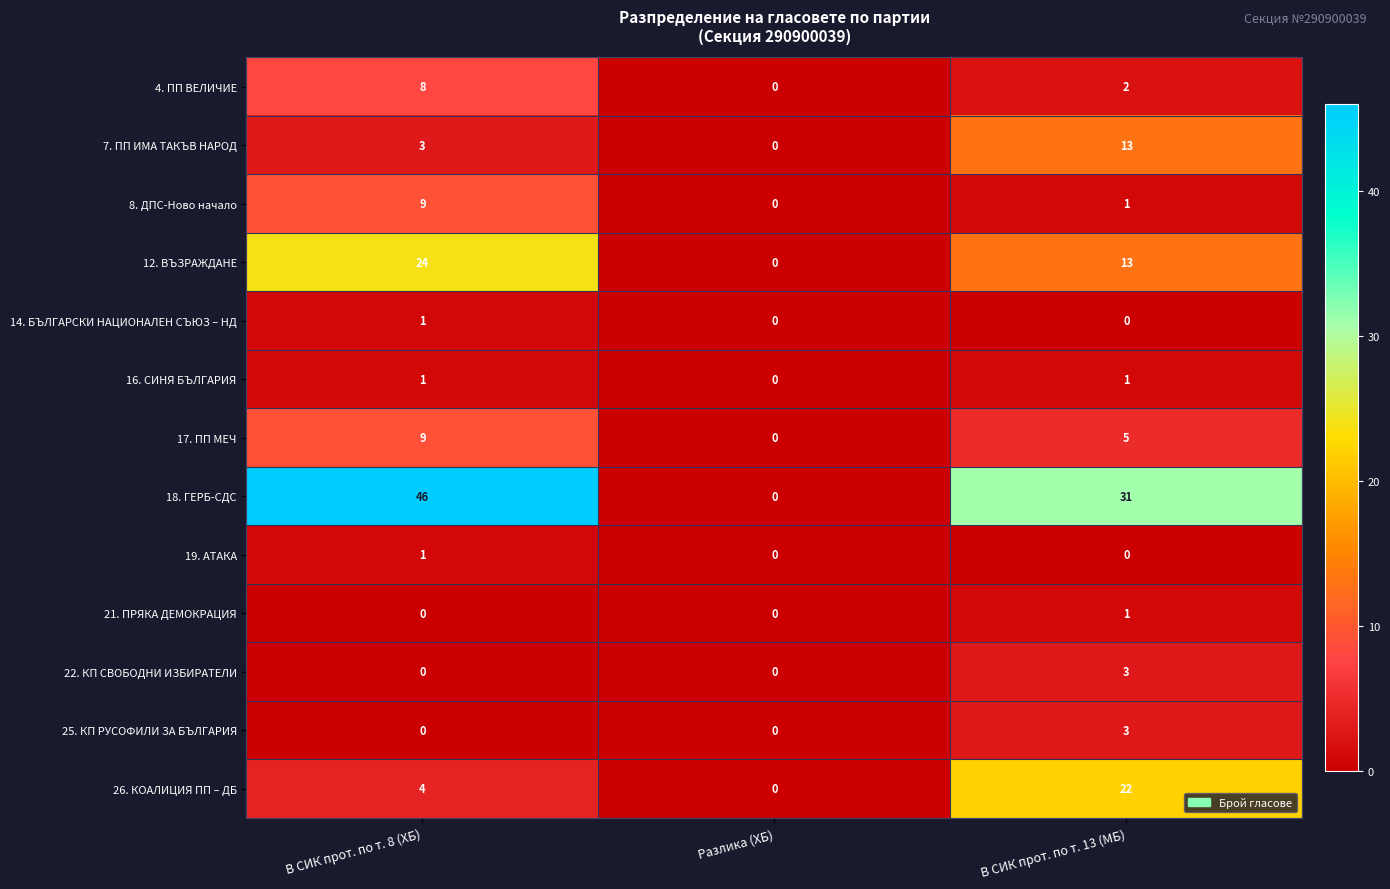

What is the sum of all 22. КП СВОБОДНИ ИЗБИРАТЕЛИ values?

3